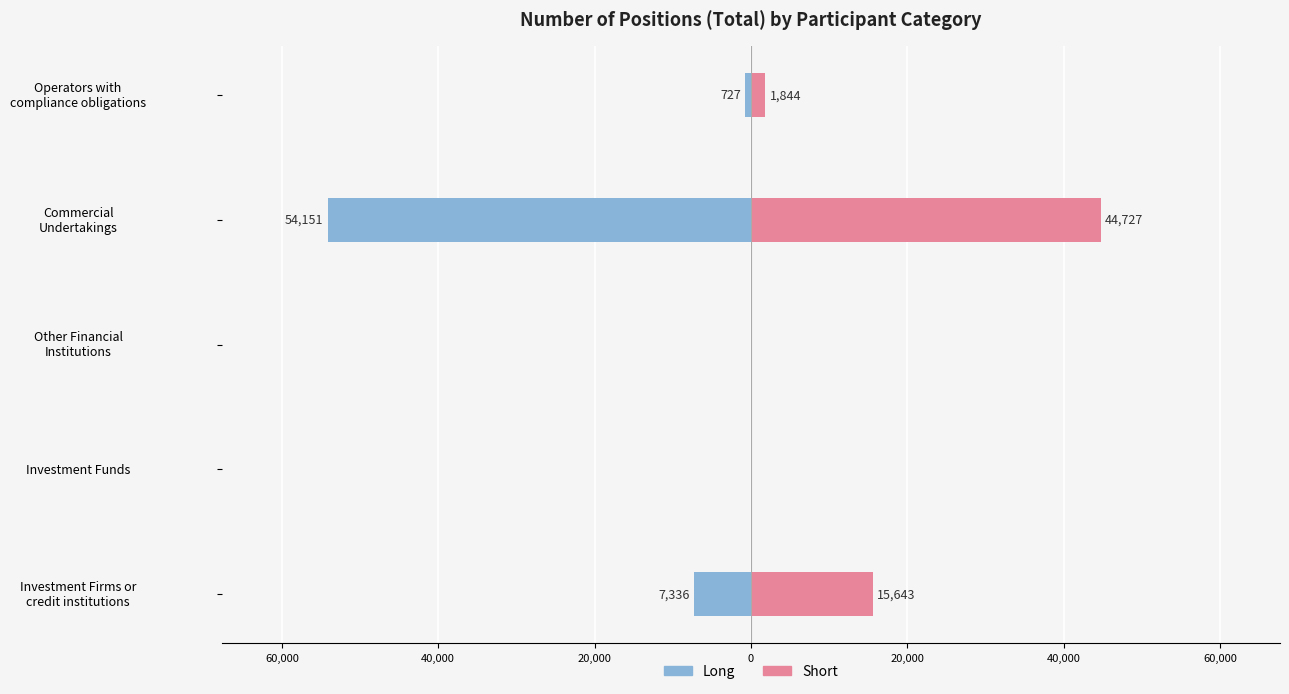

What is the minimum value shown in the chart?

-54151